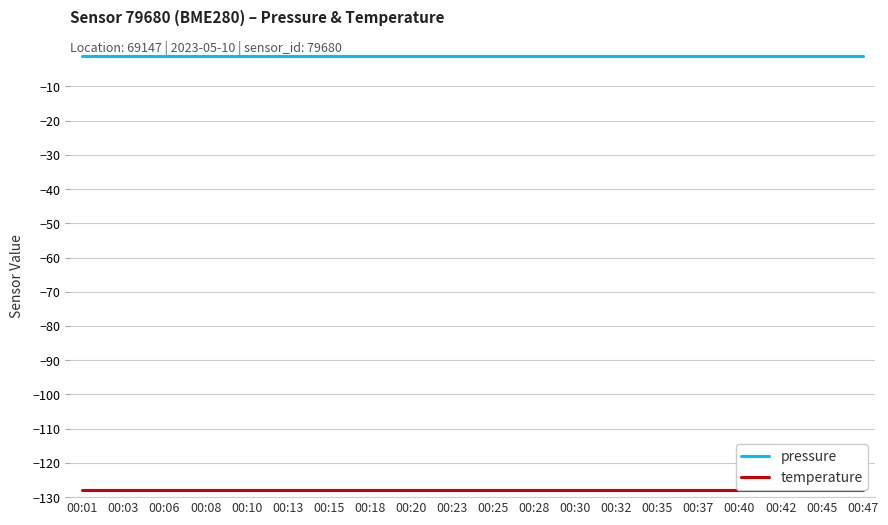

At which label is temperature closest to -128?

00:01